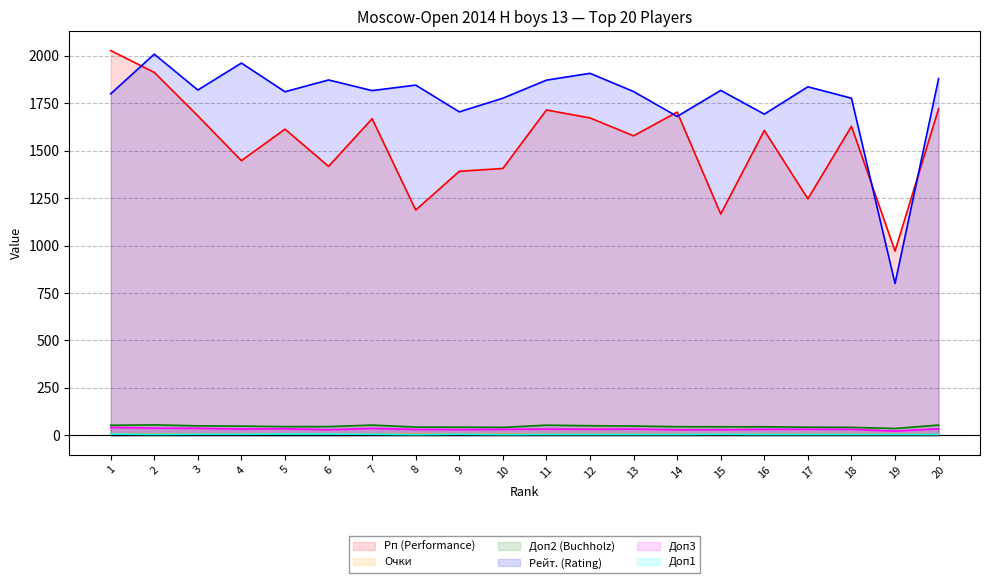

How many Доп1 values are between 5 and 6?

15